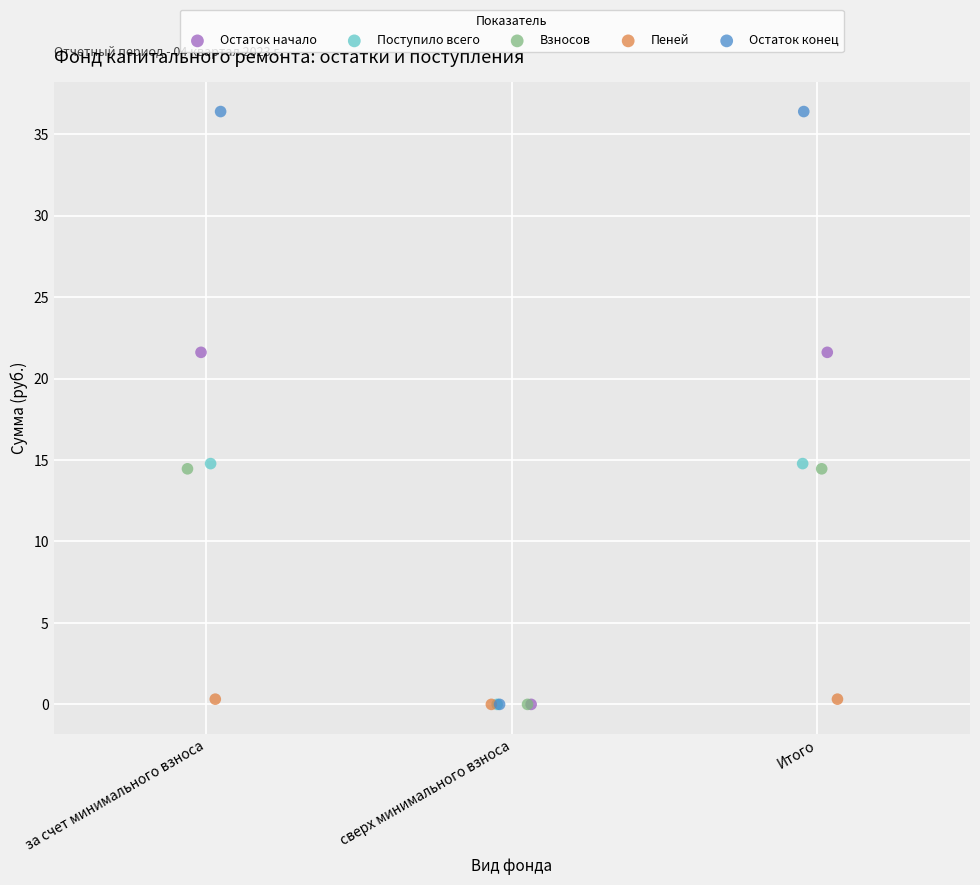

Which series has the largest Y range (max minus min)?

Остаток конец